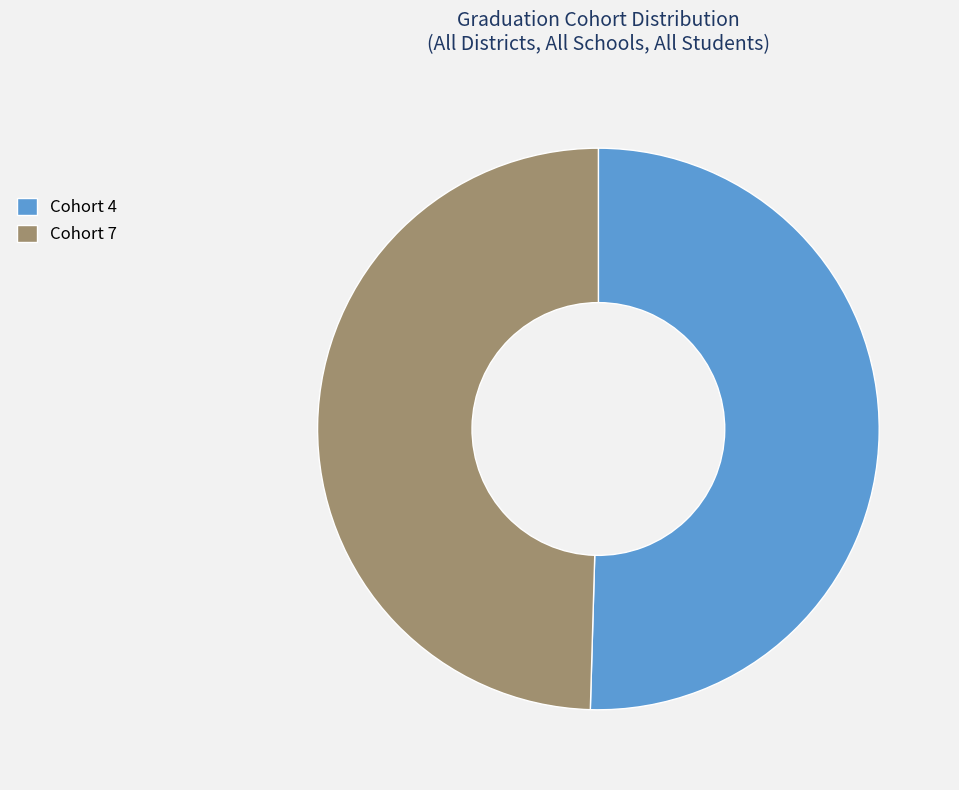

True or false: Cohort 4 accounts for 50% of the total.

True